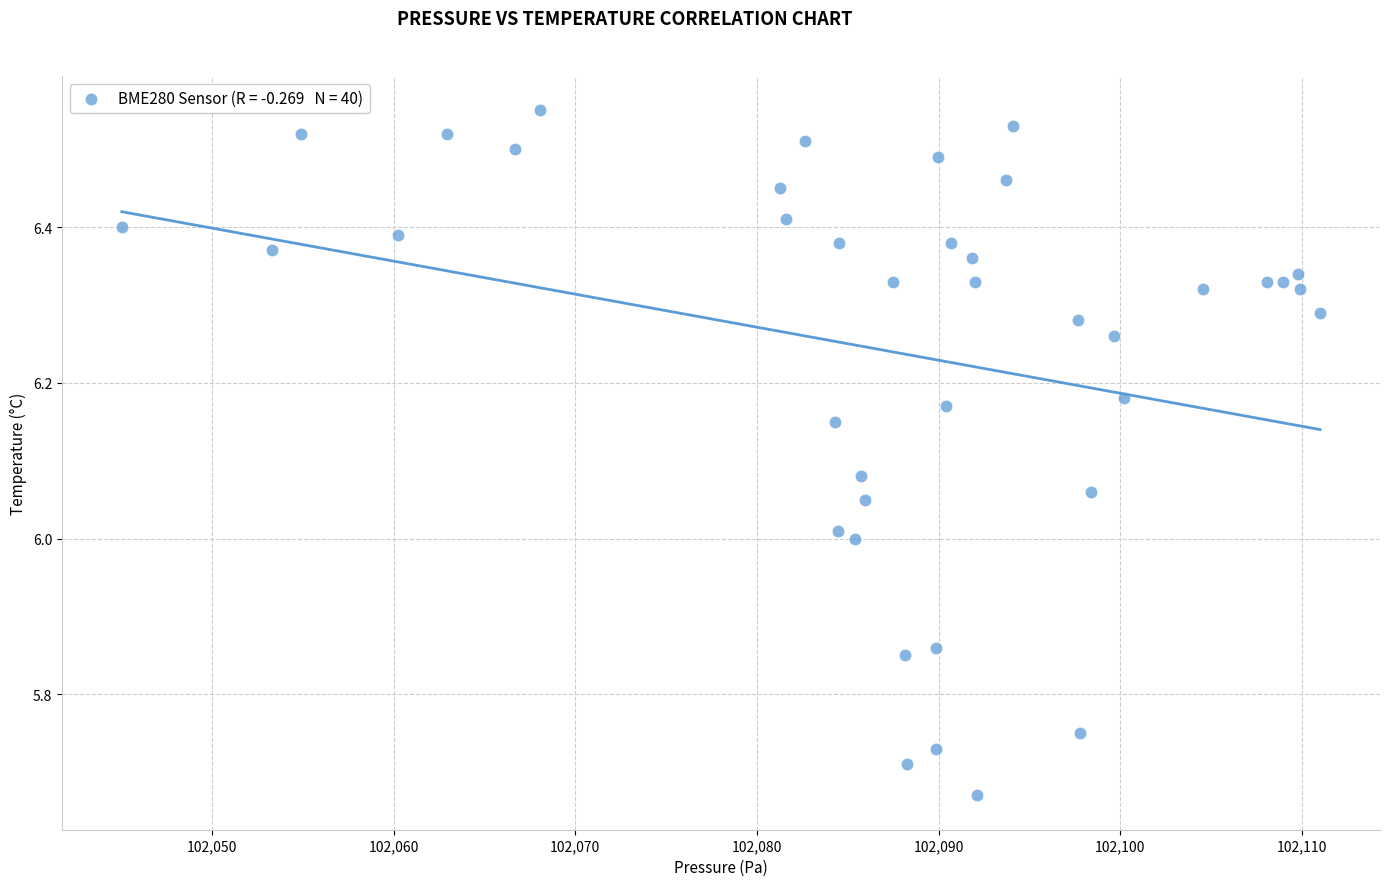

What is the range of Y values (max minus min)?

0.9